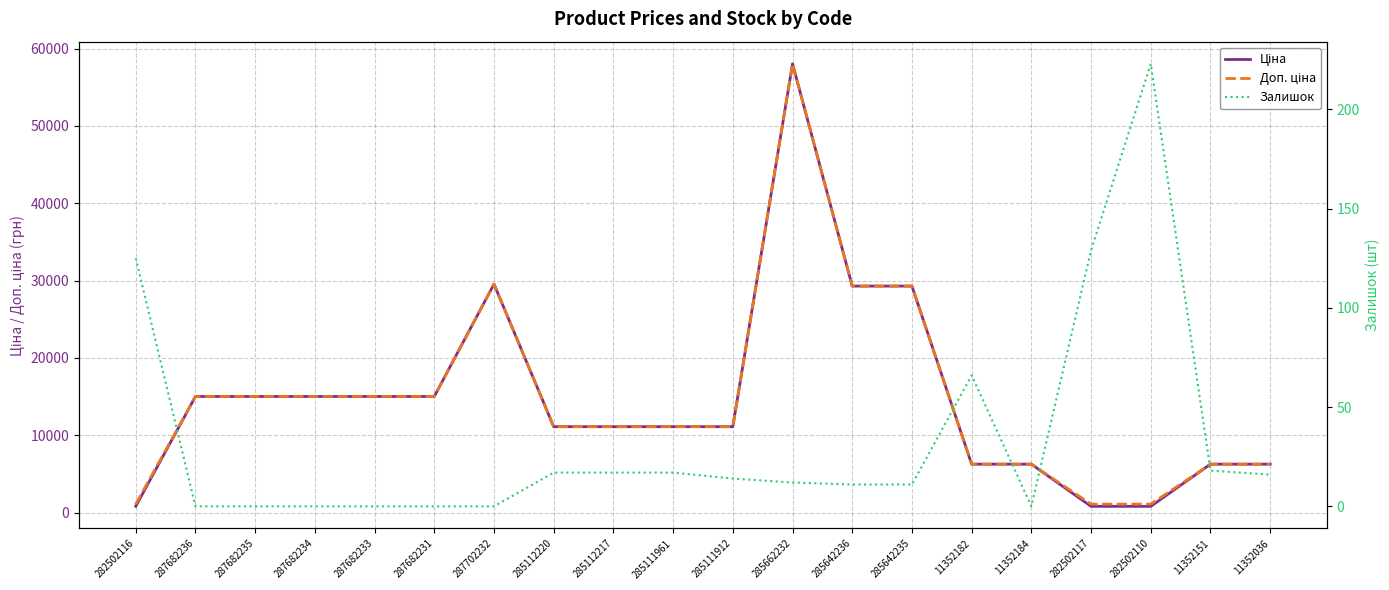

Reading left to right, list all the values displayed in this chart.

Ціна: 813.0	15019.2	15019.2	15019.2	15019.2	15019.2	29548.9	11113.6	11113.6	11113.6	11113.6	58037.0	29294.9	29294.9	6266.7	6266.7	813.0	813.0	6266.7	6266.7
Доп. ціна: 1101.8	15019.2	15019.2	15019.2	15019.2	15019.2	29548.9	11113.6	11113.6	11113.6	11113.6	58037.0	29294.9	29294.9	6266.7	6266.7	1101.8	1101.8	6266.7	6266.7
Залишок: 125.0	0.0	0.0	0.0	0.0	0.0	0.0	17.0	17.0	17.0	14.0	12.0	11.0	11.0	66.0	0.0	129.0	223.0	18.0	16.0